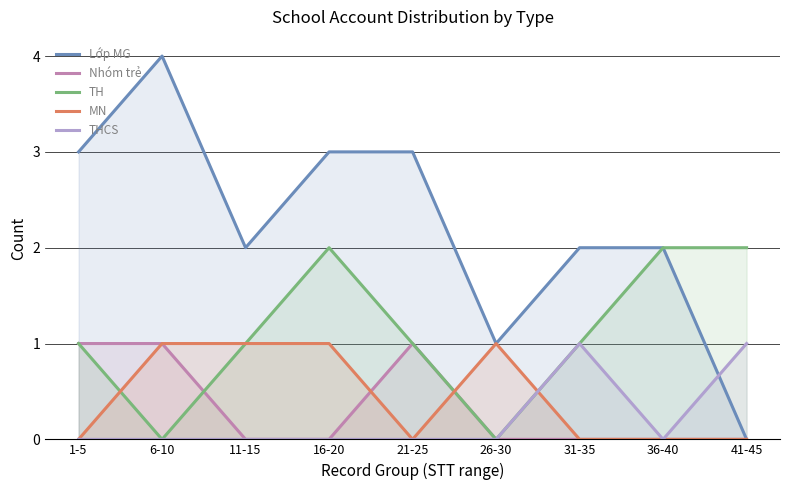

How many values in Lớp MG are above zero?

8